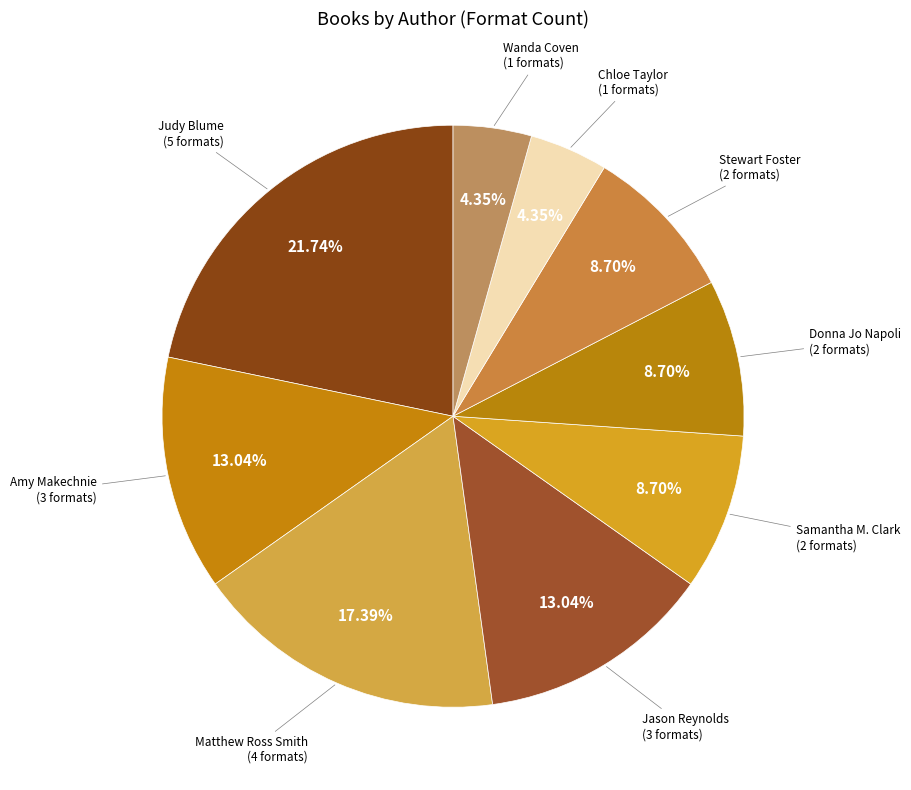

Which category has the biggest portion of the pie?

Judy Blume